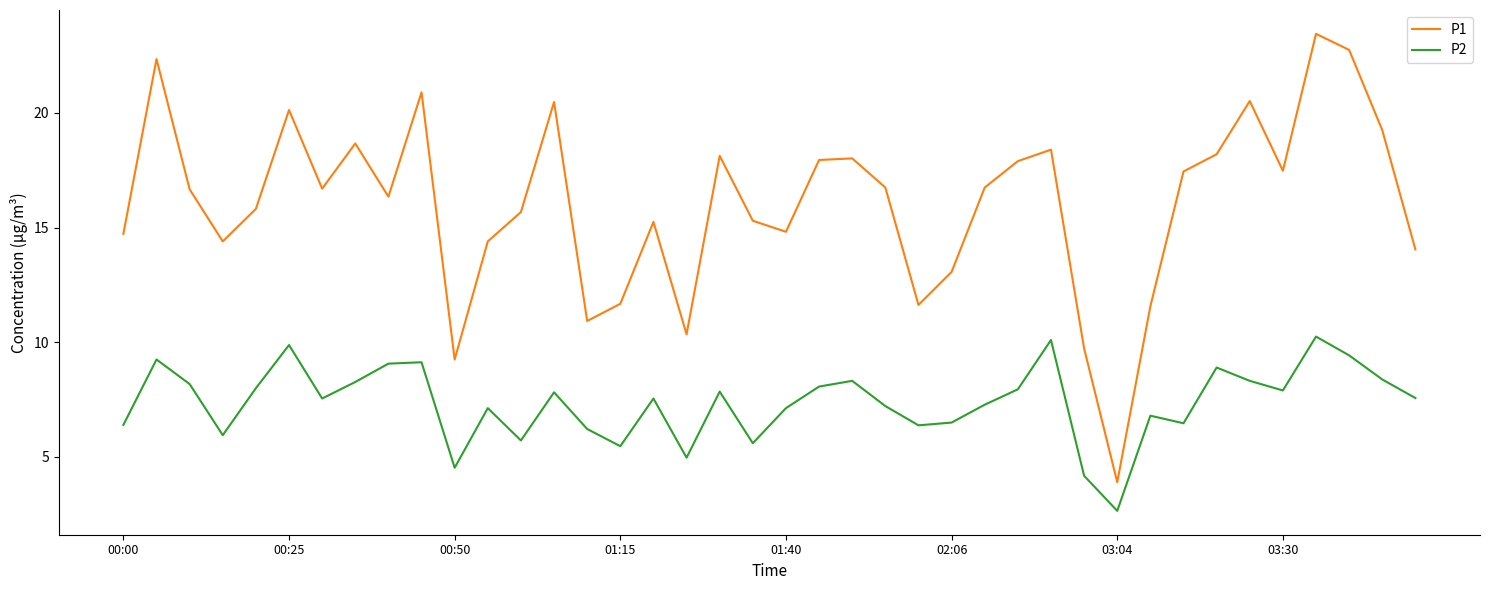

Which series has the largest range (max minus min)?

P1